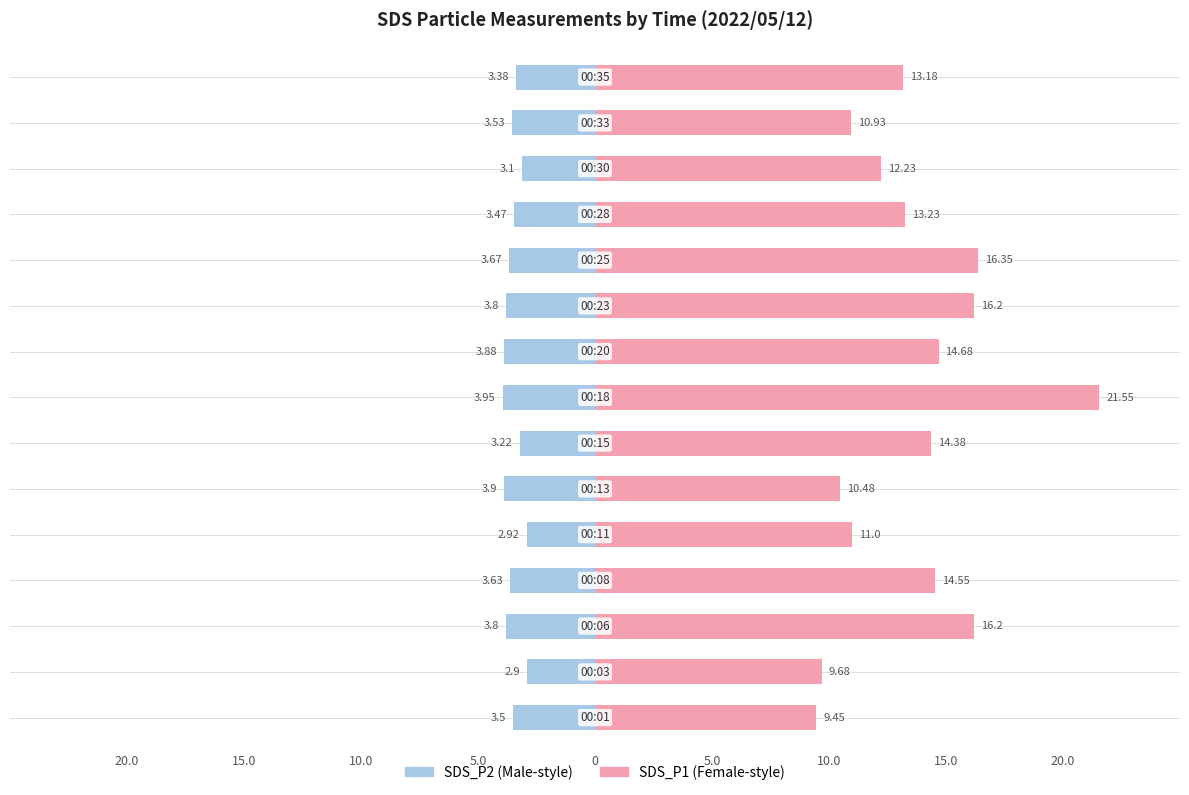

Is it true that SDS_P2 equals -5.4 at 14?

False